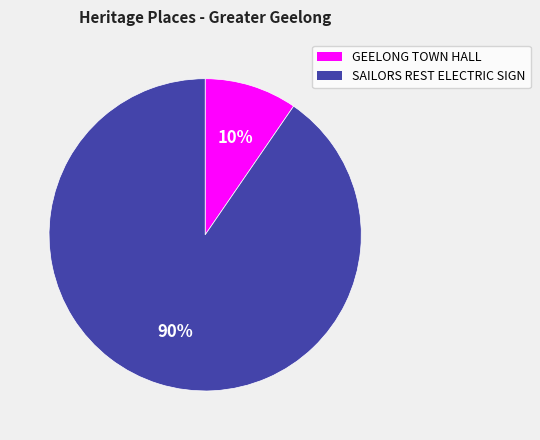

What percentage is the SAILORS REST ELECTRIC SIGN slice, to the nearest percent?

90%